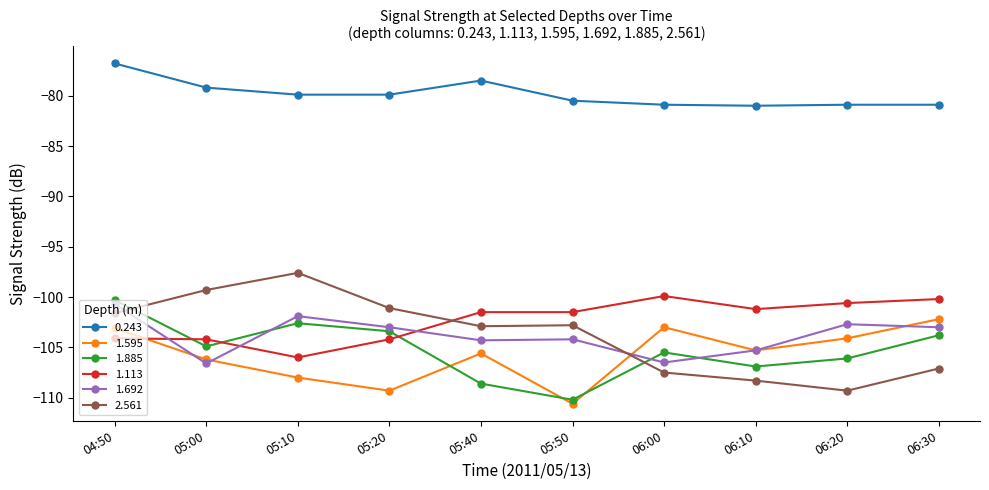

How many data points in 2.561 are less than -102?

6